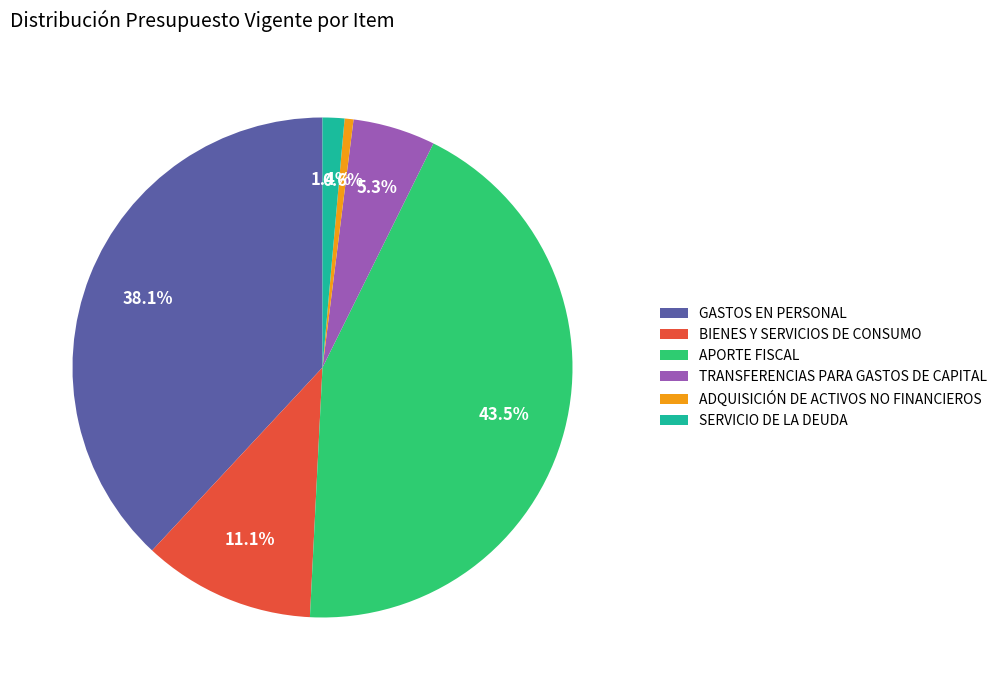

How many segments does this pie chart have?

6